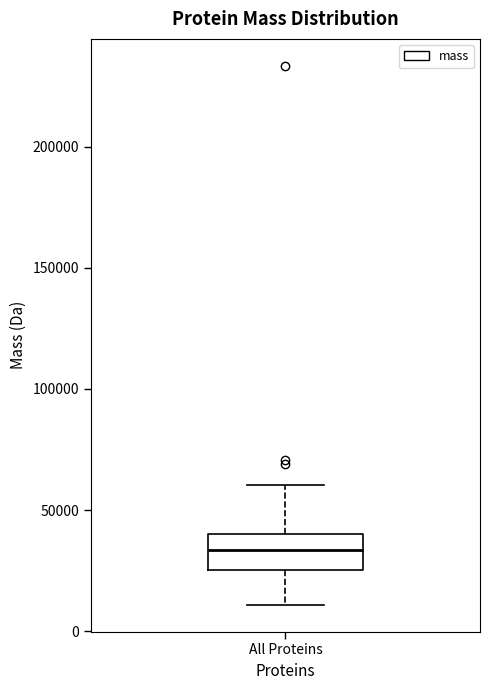

Where does the upper whisker of the box for All Proteins end on the y-axis? The values are not printed on the chart, so give them approximately, as read against the axis.

60000